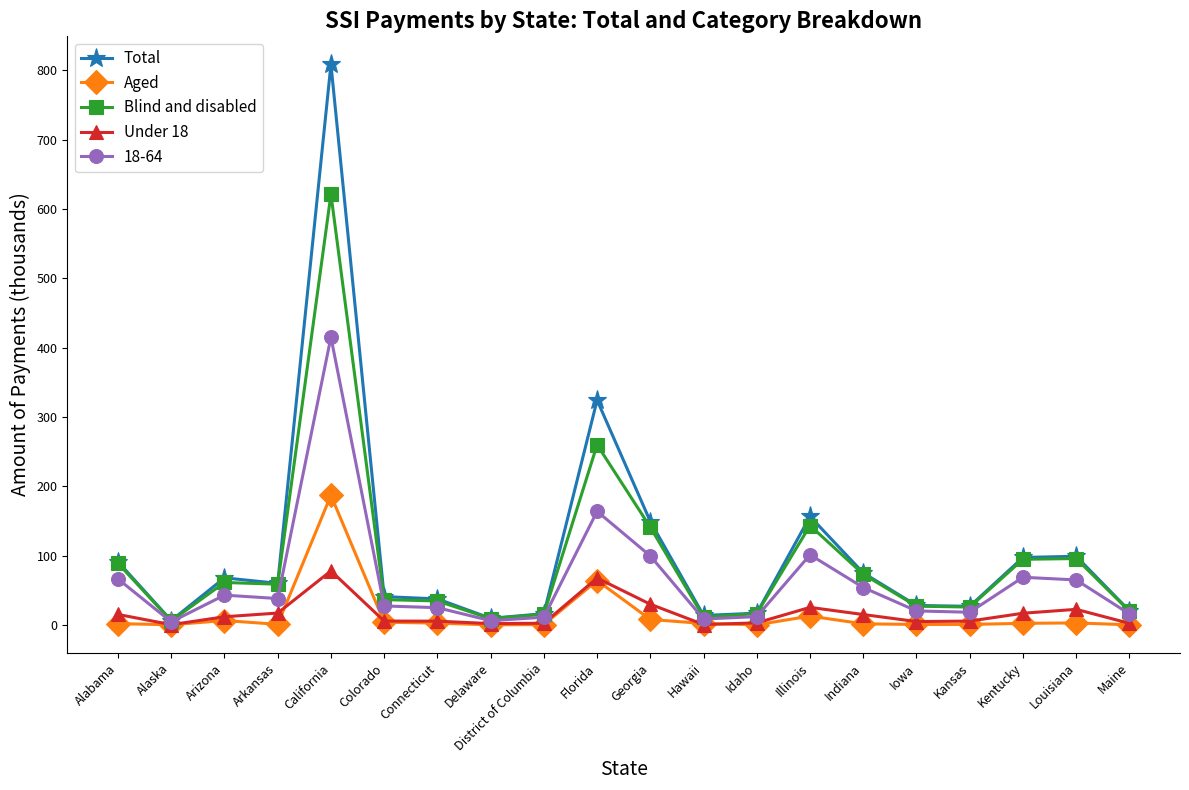

What is the value of the Blind and disabled point at the 19th from the left?

96.1